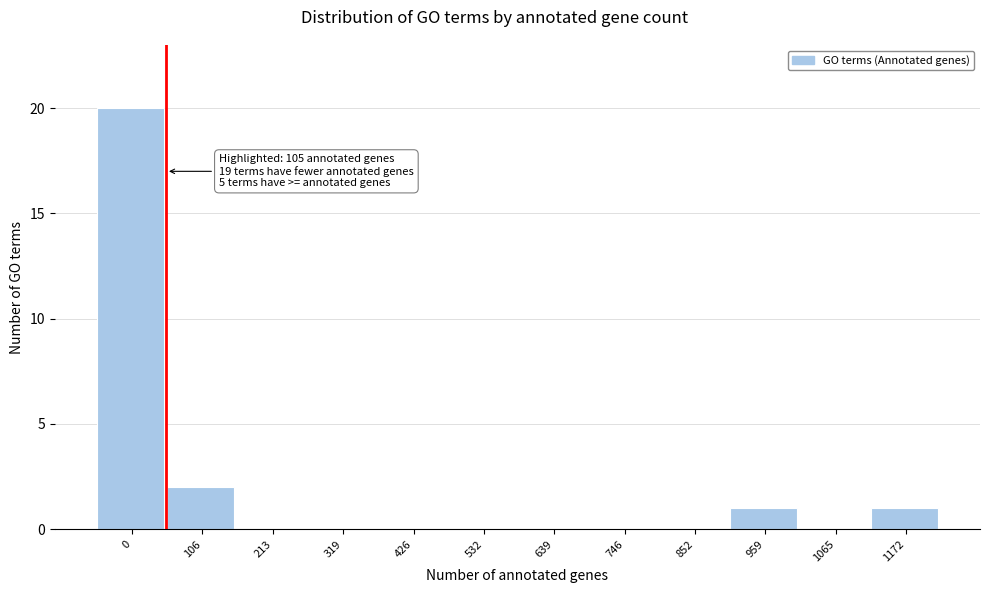

Reading left to right, what are all the values shown in this chart?

0=20	106=2	213=0	319=0	426=0	532=0	639=0	746=0	852=0	959=1	1065=0	1172=1